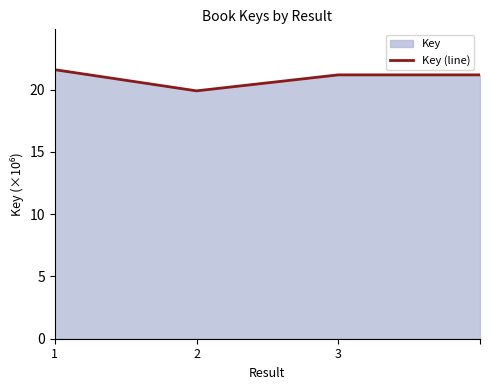

What is the ratio of the value at 1 to the value at 3?

1.0